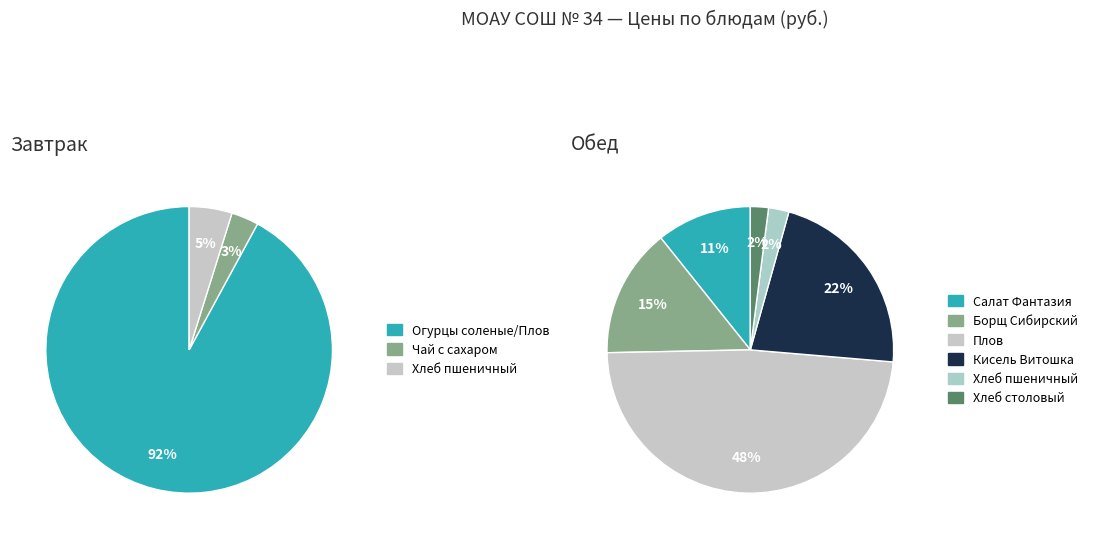

Rank the categories by value from highest to lowest.

Огурцы соленые / Плов (Завтрак), Плов (Обед), Кисель Витошка (Обед), Борщ Сибирский (Обед), Салат Фантазия (Обед), Хлеб пшеничный (Завтрак), Хлеб пшеничный (Обед), Чай с сахаром (Завтрак), Хлеб столовый (Обед)